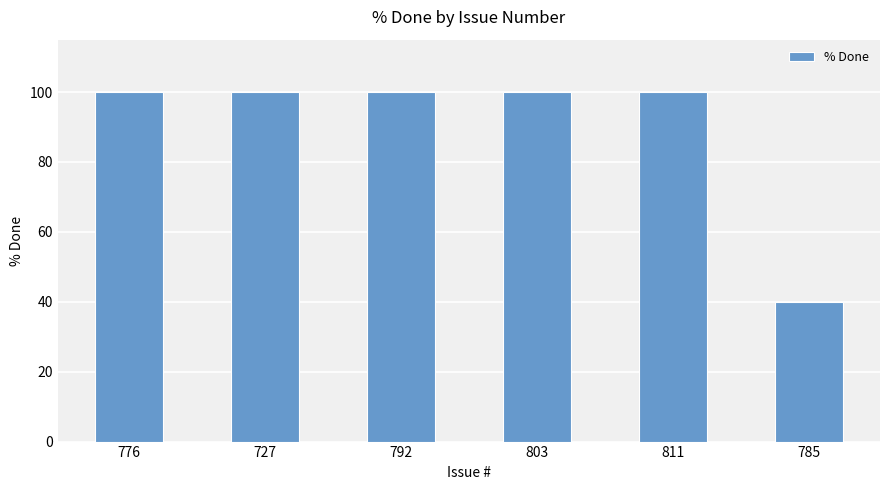

What is the difference between the second highest and minimum values?

60